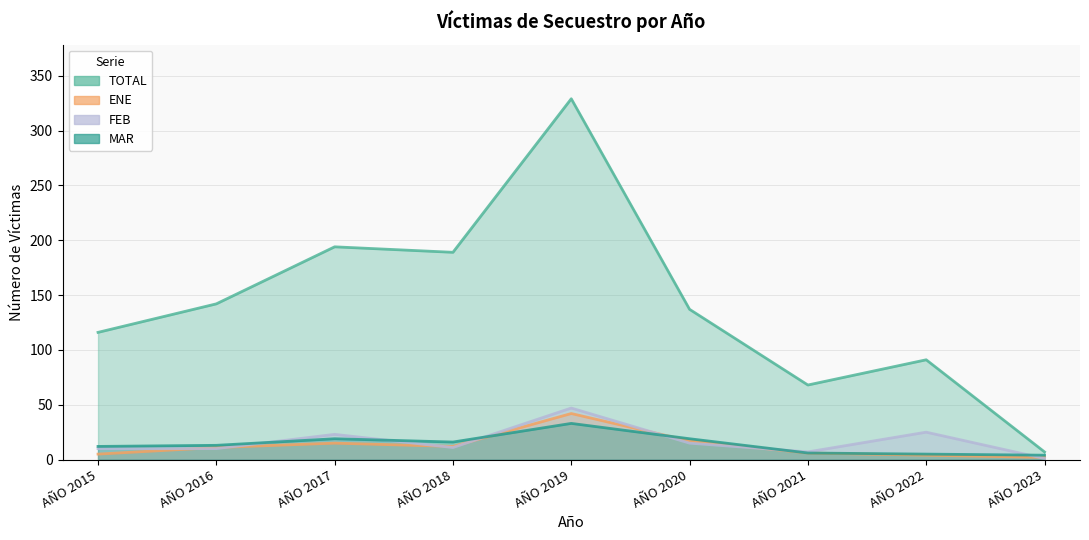

Count the number of categories in the chart.

9